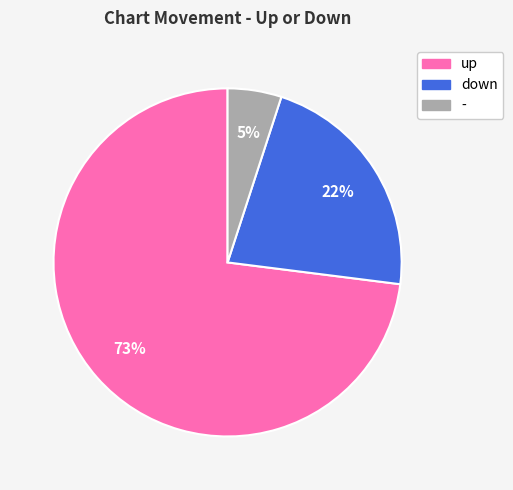

Do up and down together represent more than half of the pie?

Yes